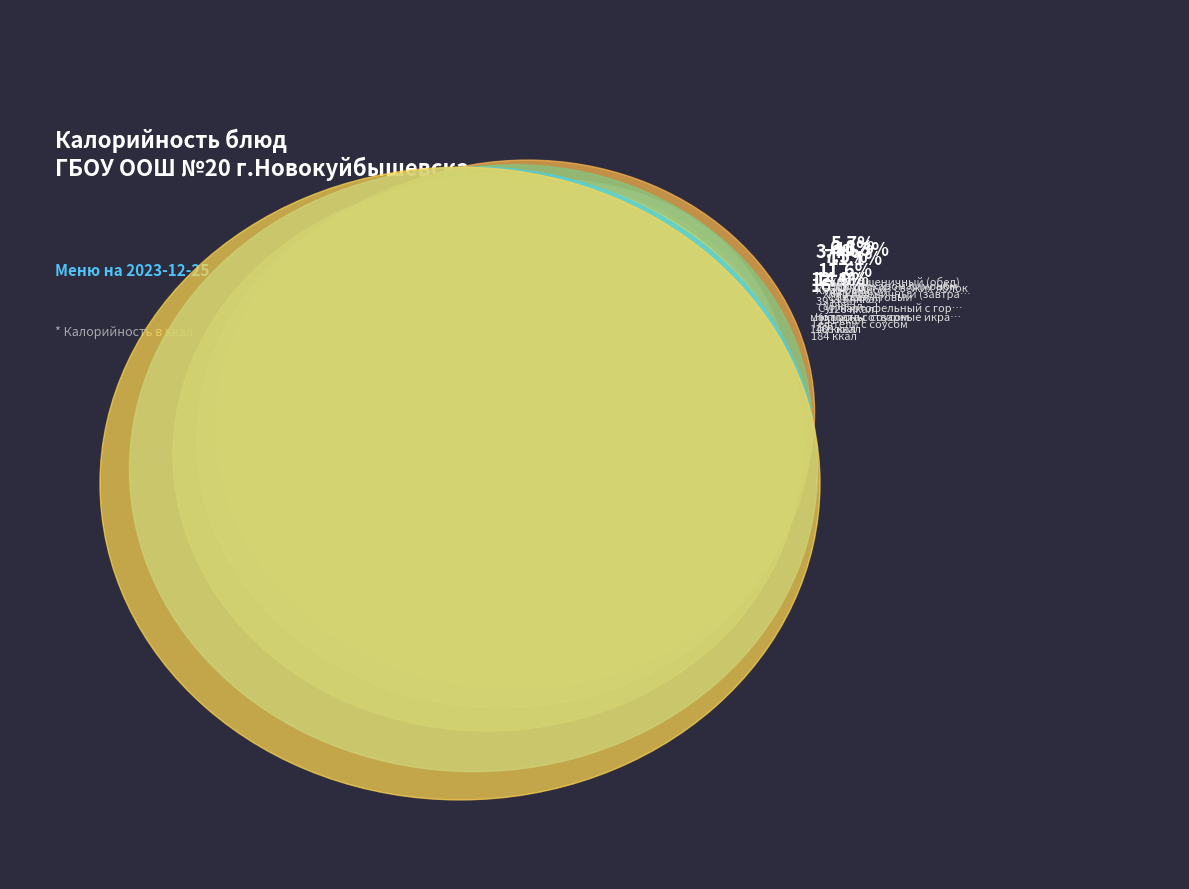

The Сок фруктовый slice represents 1% of the pie. True or false?

False